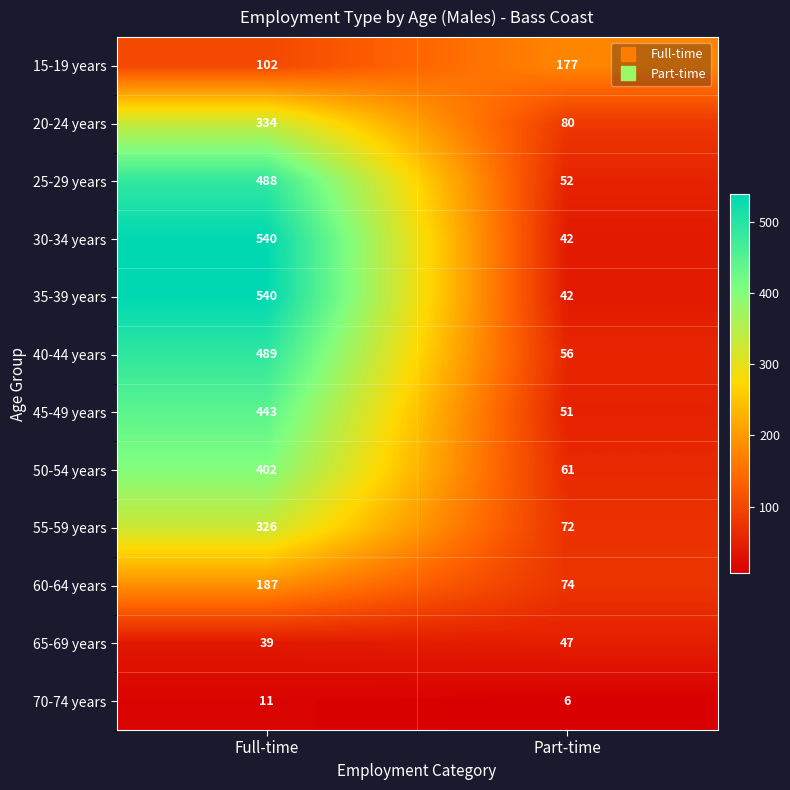

What is the difference between the highest and lowest values at Full-time?

529